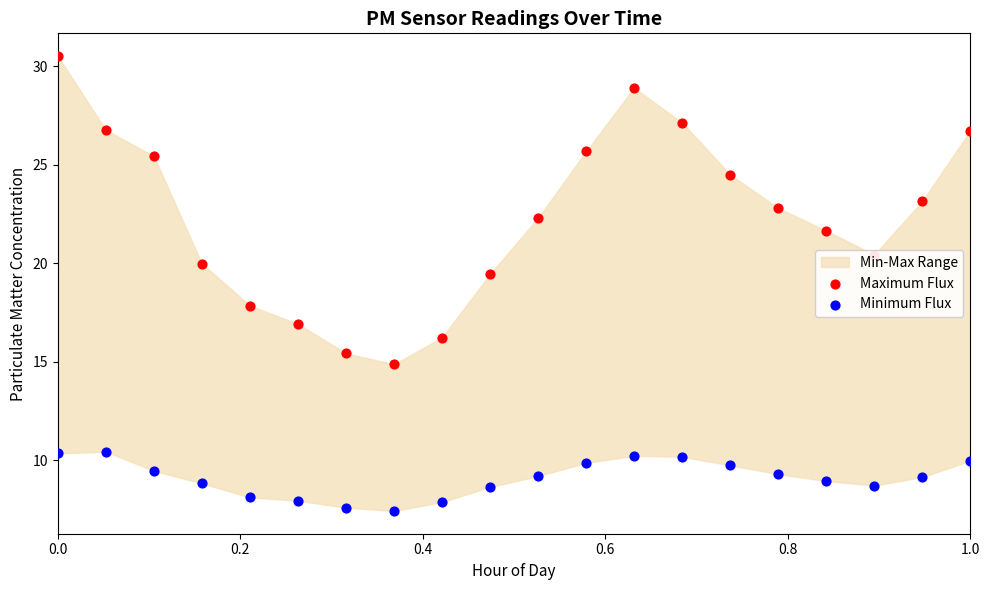

At how many categories does at least one series exceed 27?

3